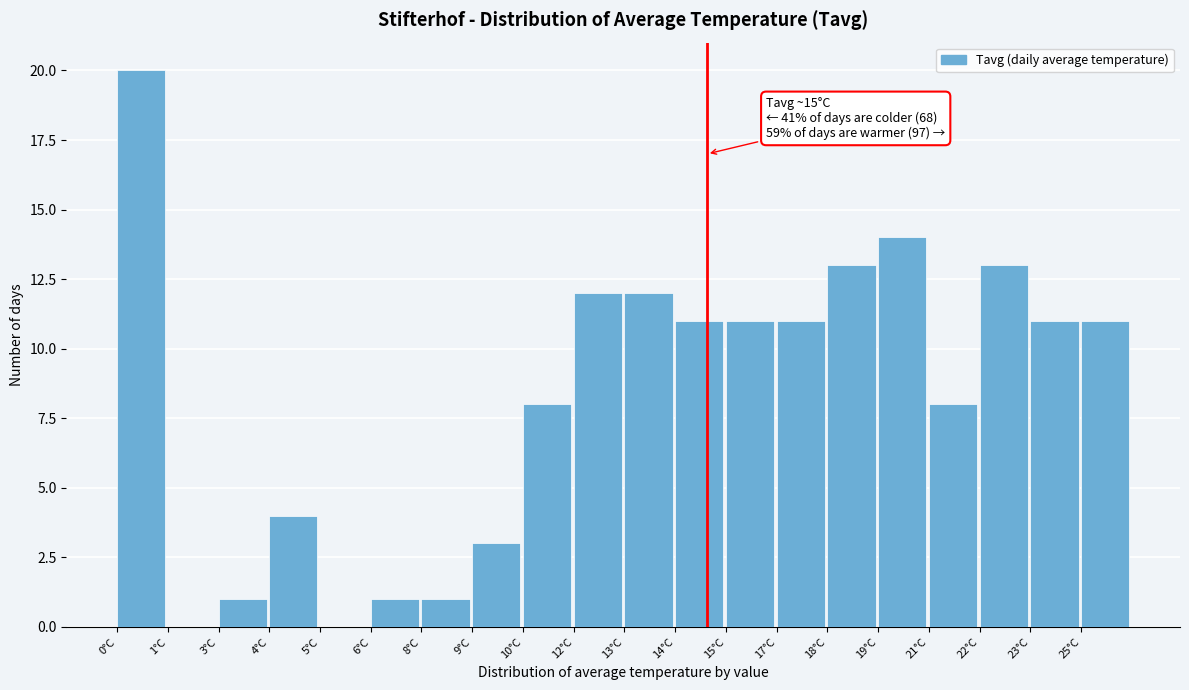

Reading left to right, list all the values displayed in this chart.

0°C=20	1°C=0	3°C=1	4°C=4	5°C=0	6°C=1	8°C=1	9°C=3	10°C=8	12°C=12	13°C=12	14°C=11	15°C=11	17°C=11	18°C=13	19°C=14	21°C=8	22°C=13	23°C=11	25°C=11